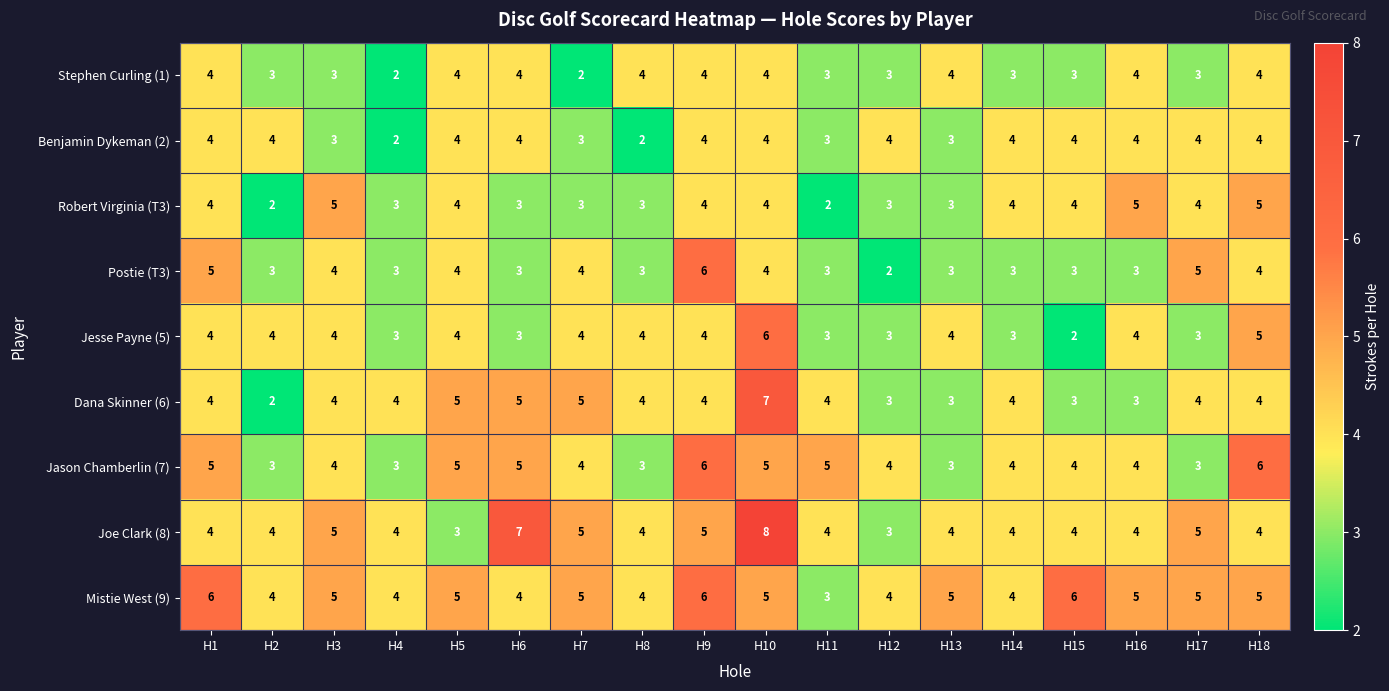

How many Jesse Payne (5) values are between 3 and 4?

15